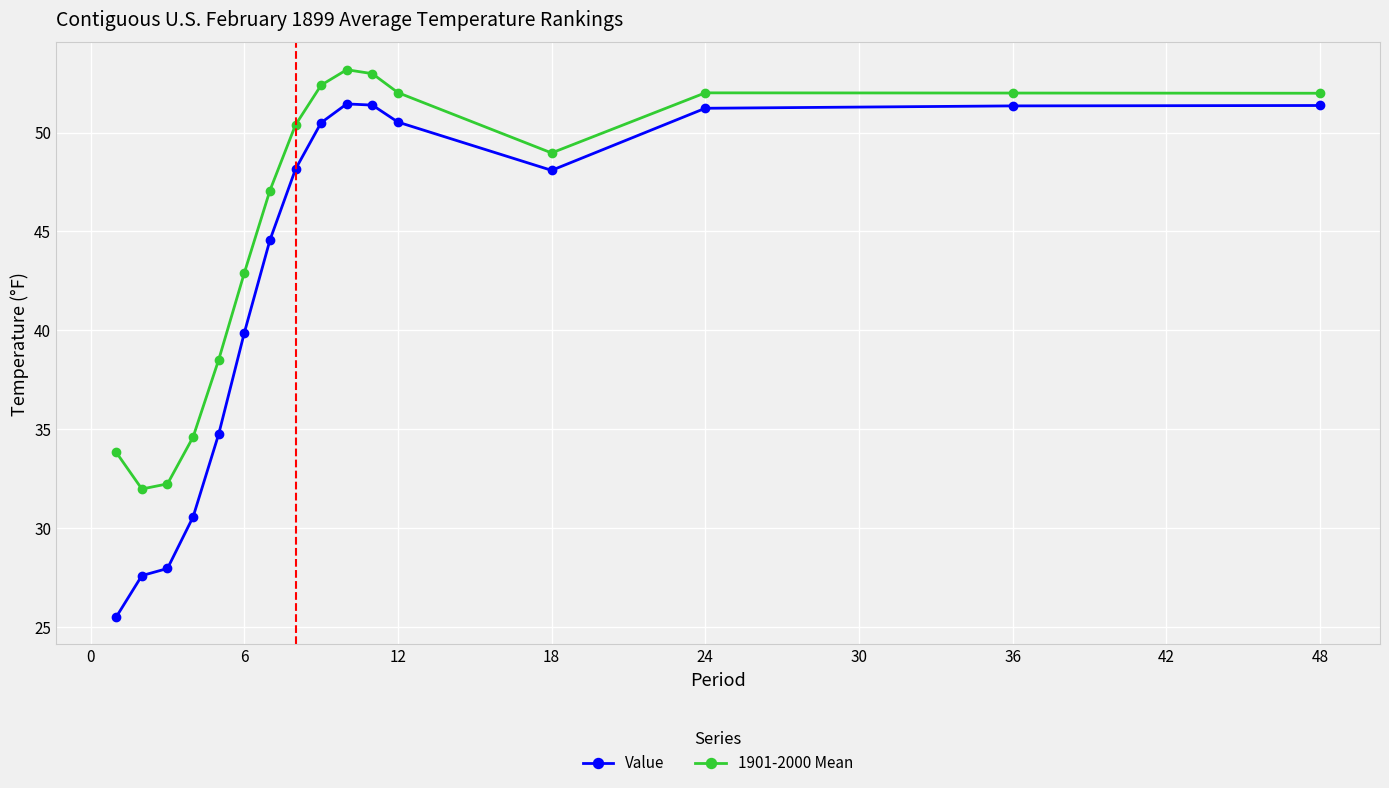

True or false: 1901-2000 Mean and Value cross at least once.

False